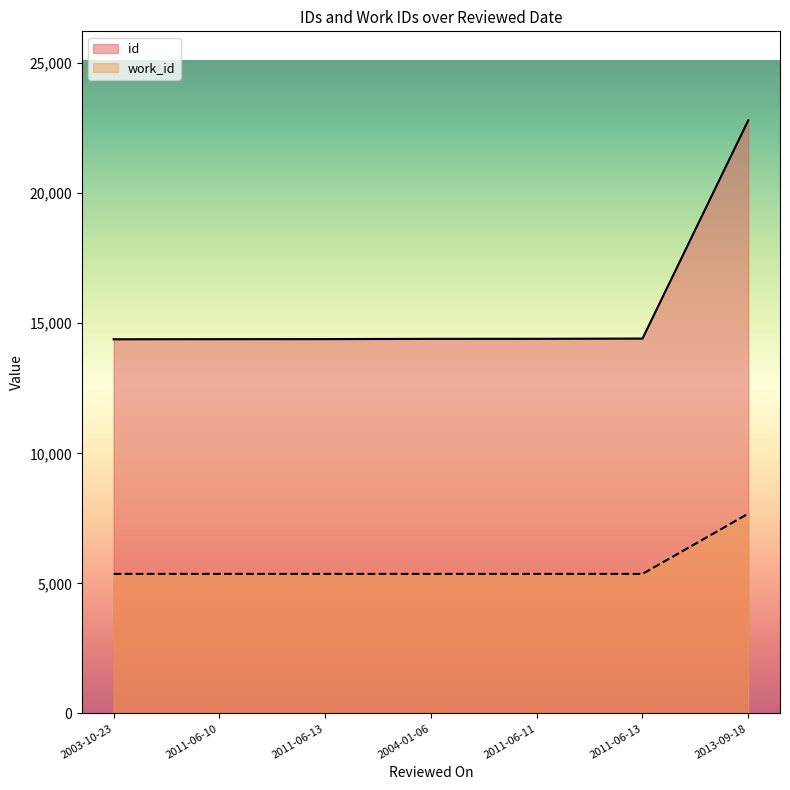

Reading left to right, extract all data points from this chart.

id: 14385	14389	14391	14401	14402	14412	22801
work_id: 5366	5366	5366	5366	5366	5366	7682